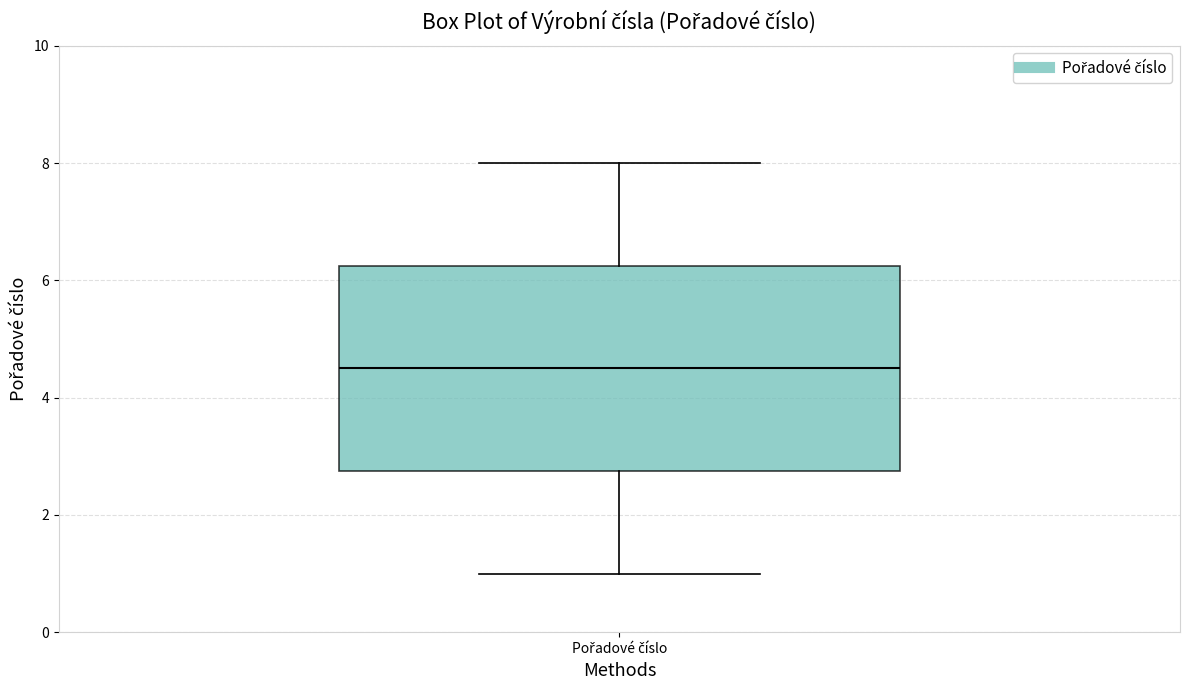

Transcribe this box plot: give where the median line is, the range the box spans, and where the two whiskers end, as read against the y-axis. The values are not printed on the chart, so give them approximately, as read against the axis.

median 4.6, box 2.8 to 6.2, whiskers 1.0 to 8.0